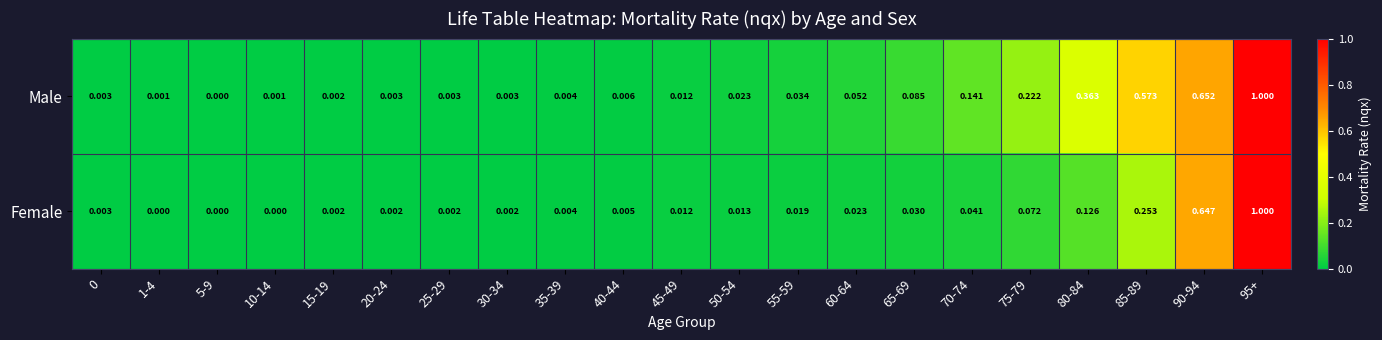

At 55-59, list the series in order from smallest to largest.

Female, Male